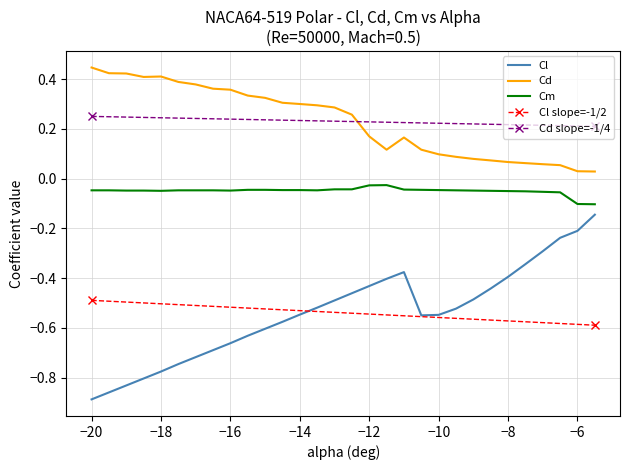

What is the sum of all Cm values?

-1.5